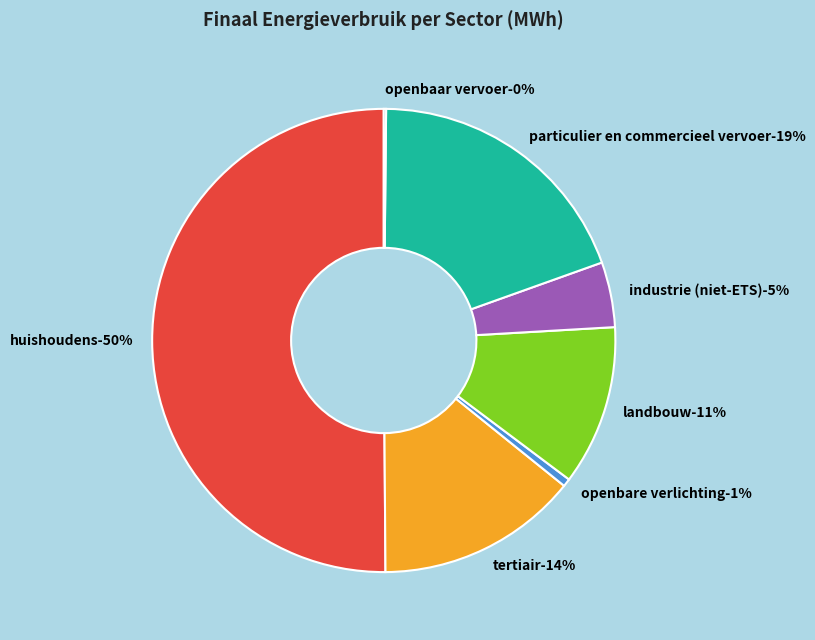

What is the largest slice in the pie chart?

huishoudens